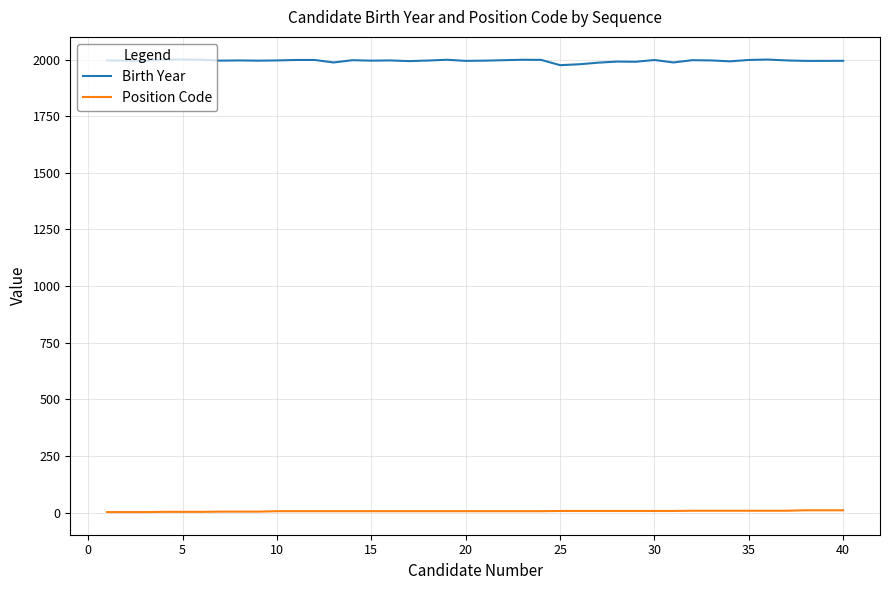

True or false: Position Code and Birth Year cross at least once.

False